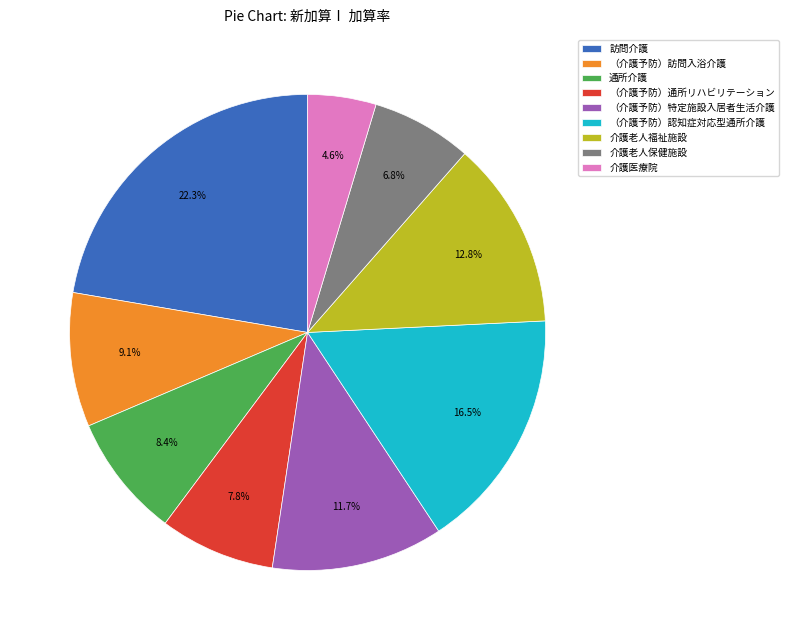

Count the number of slices in the pie.

9